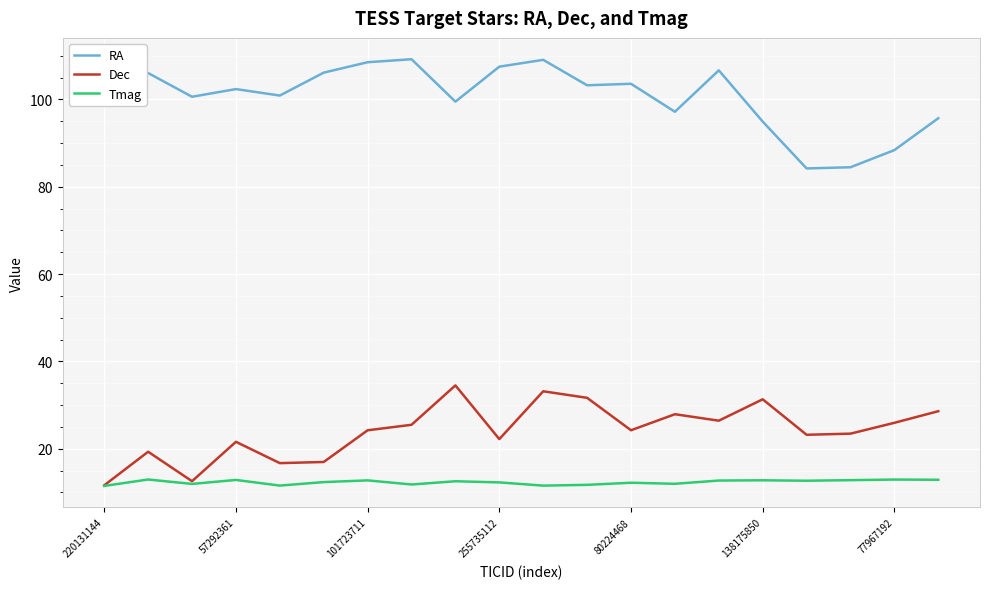

True or false: RA and Dec intersect in this chart.

False